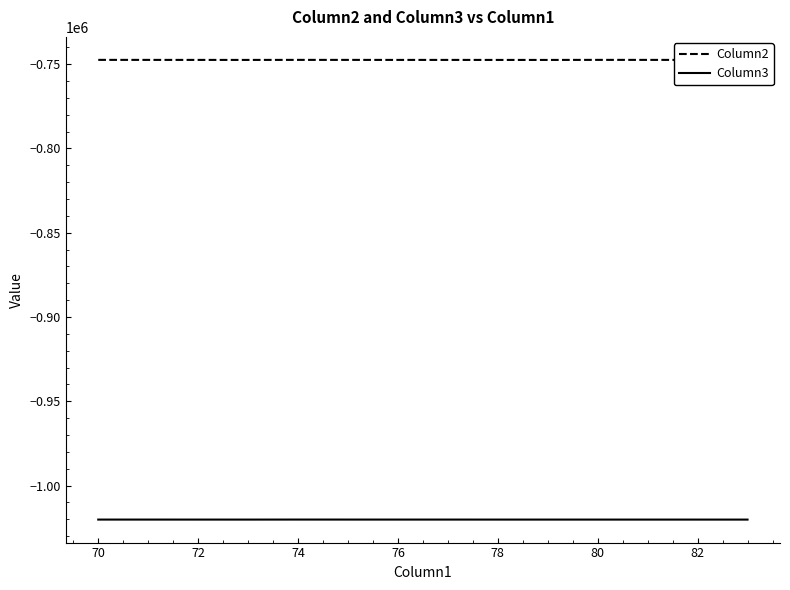

Which series has the widest spread of values?

Column2